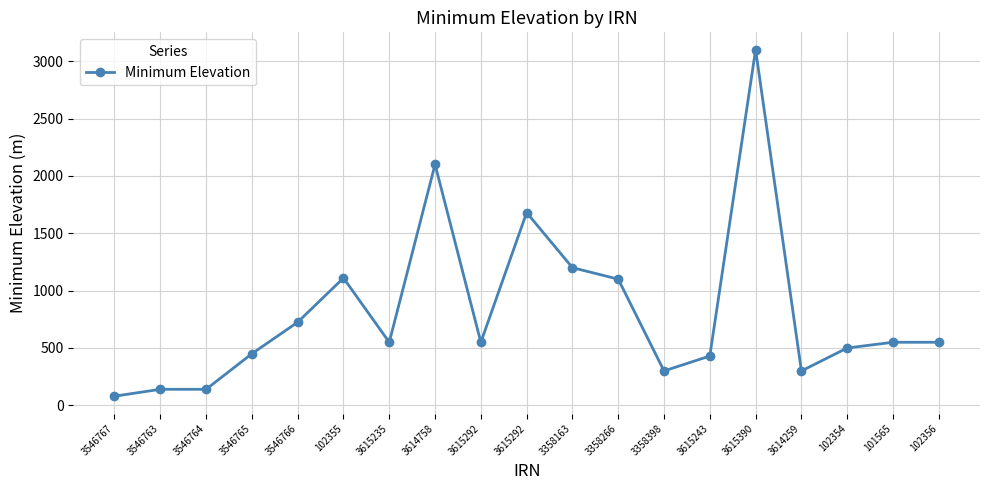

How many values are below 550?

8